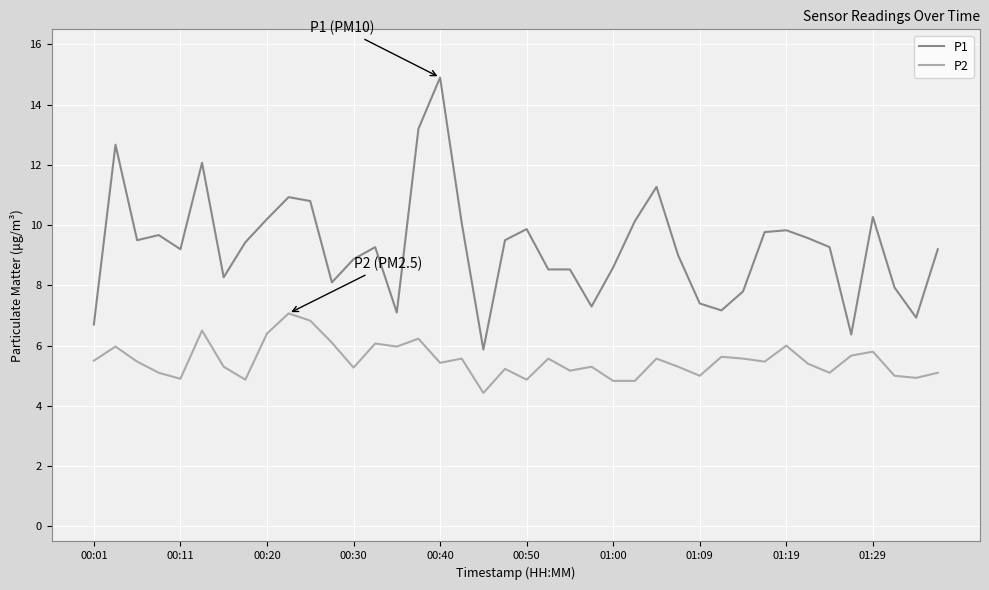

Which series has the largest range (max minus min)?

P1